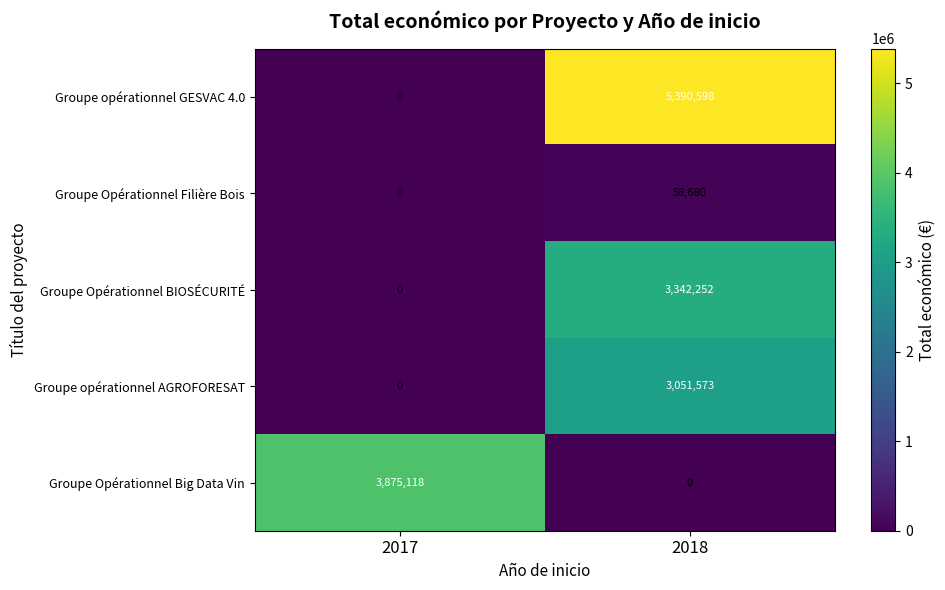

Reading left to right, extract all data points from this chart.

Groupe opérationnel GESVAC 4.0: 0	5390598
Groupe Opérationnel Filière Bois: 0	58680
Groupe Opérationnel BIOSÉCURITÉ: 0	3342252
Groupe opérationnel AGROFORESAT: 0	3051573
Groupe Opérationnel Big Data Vin: 3875118	0